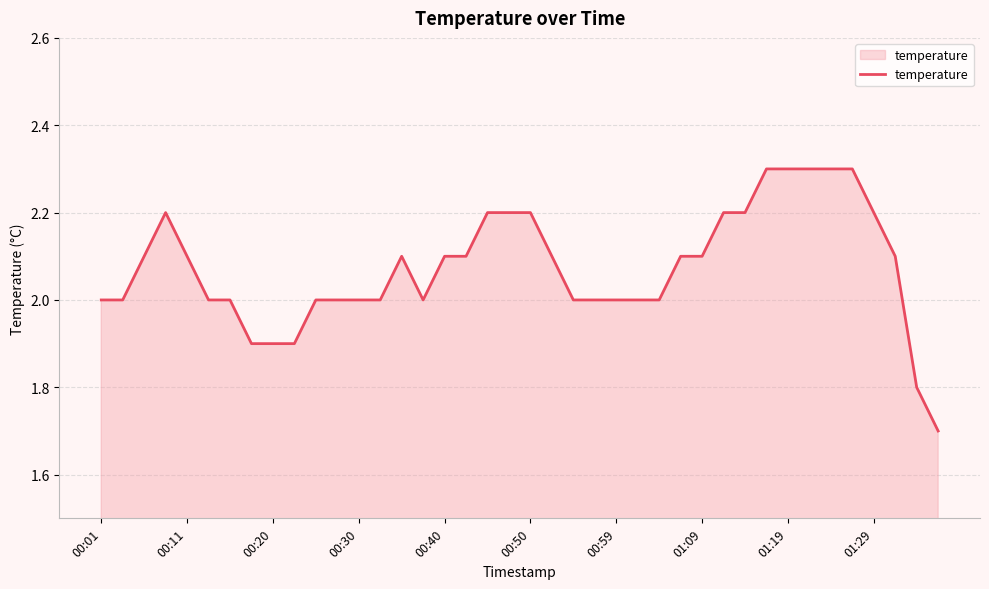

How many lines are shown in the chart?

1